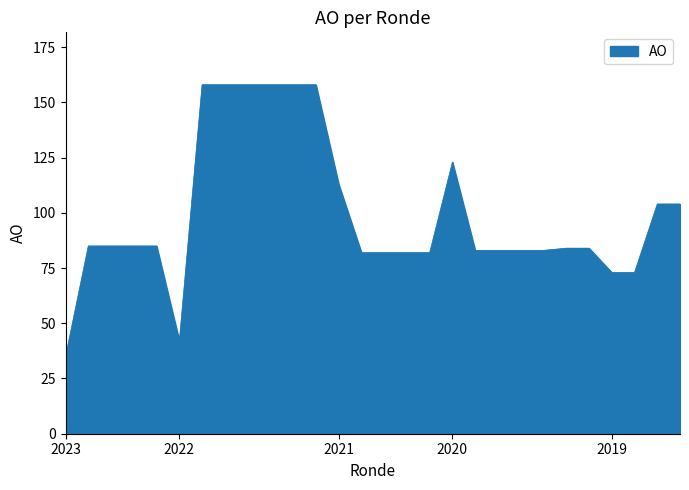

What is the difference between the maximum and minimum values?

123